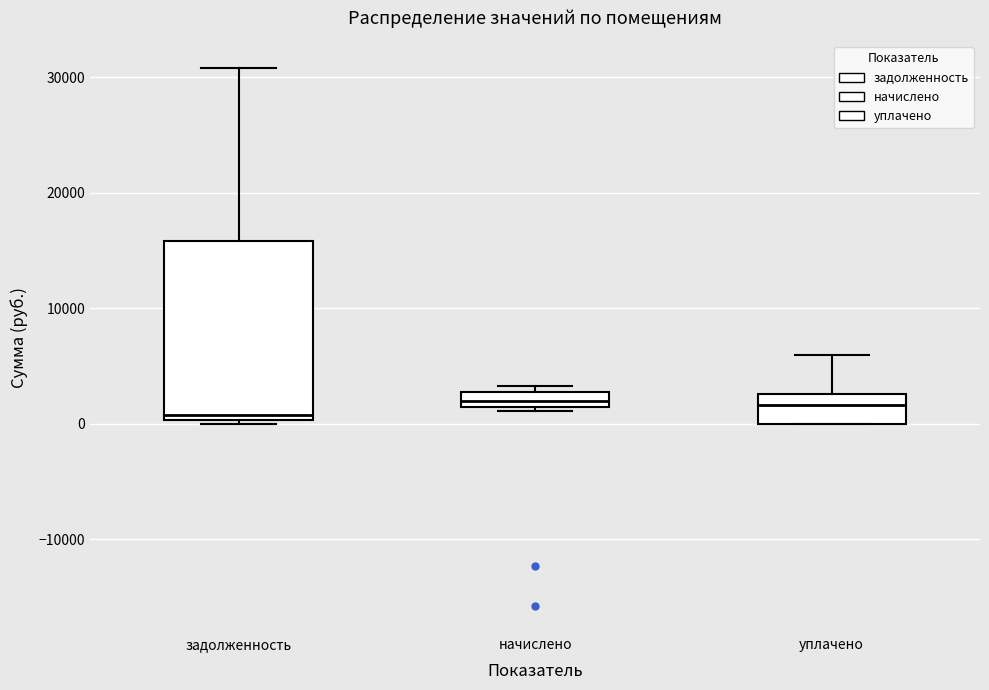

Where does the upper whisker of the box for задолженность end on the y-axis? The values are not printed on the chart, so give them approximately, as read against the axis.

31000